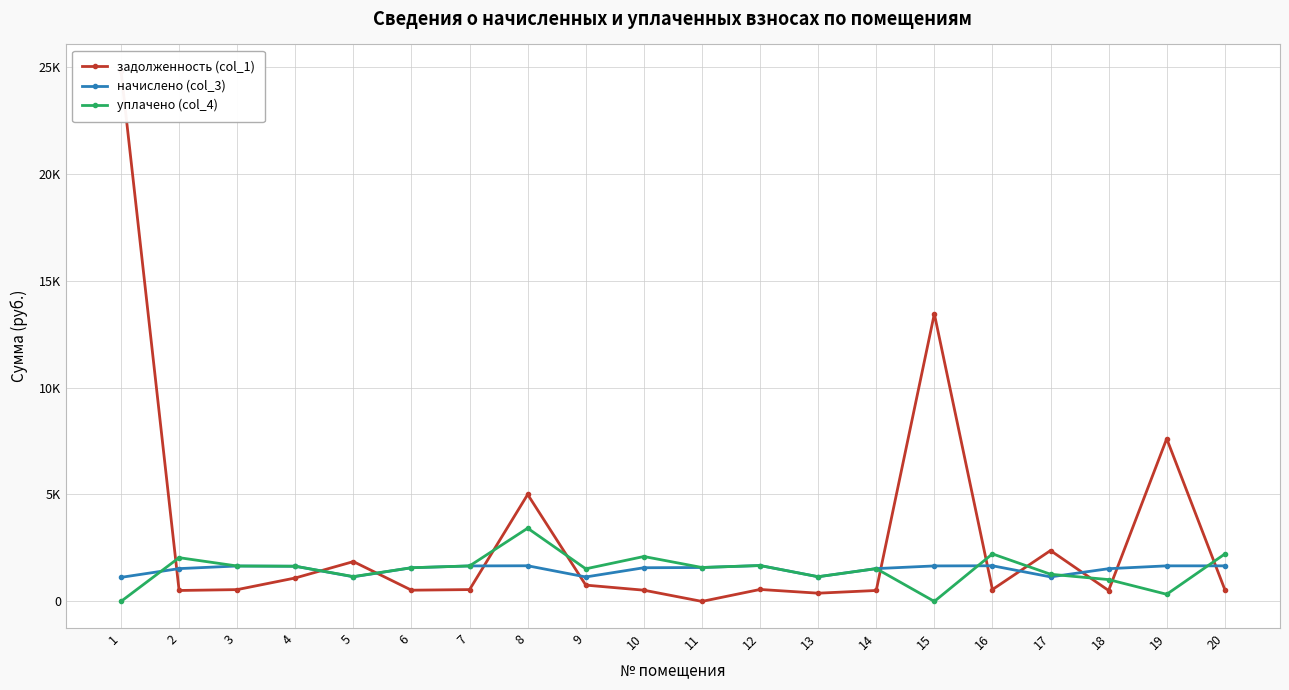

True or false: уплачено (col_4) and начислено (col_3) cross at least once.

True